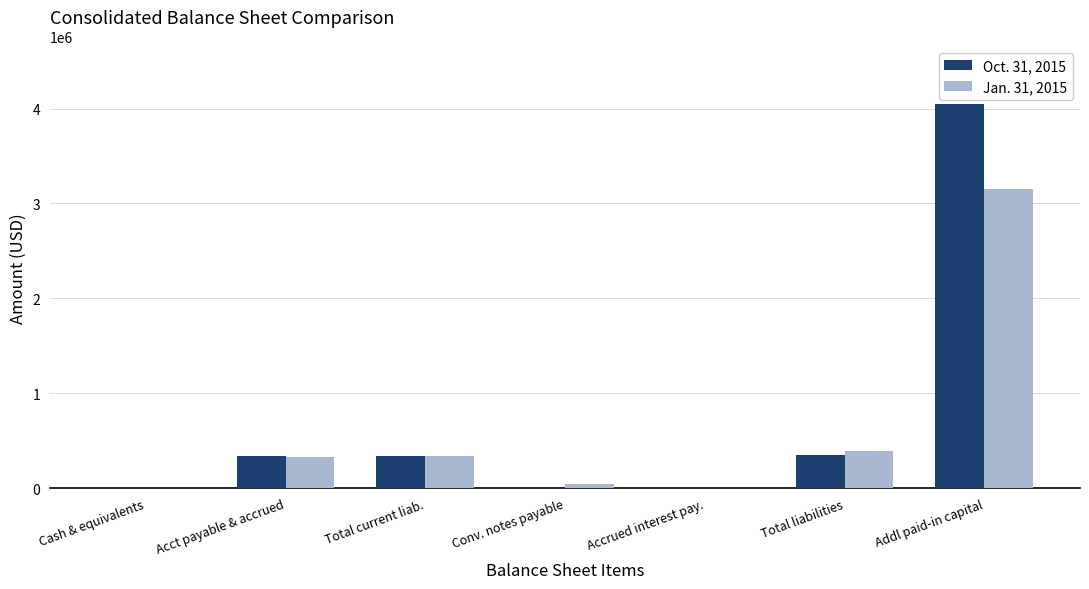

At which label does Oct. 31, 2015 reach its peak?

Addl paid-in capital